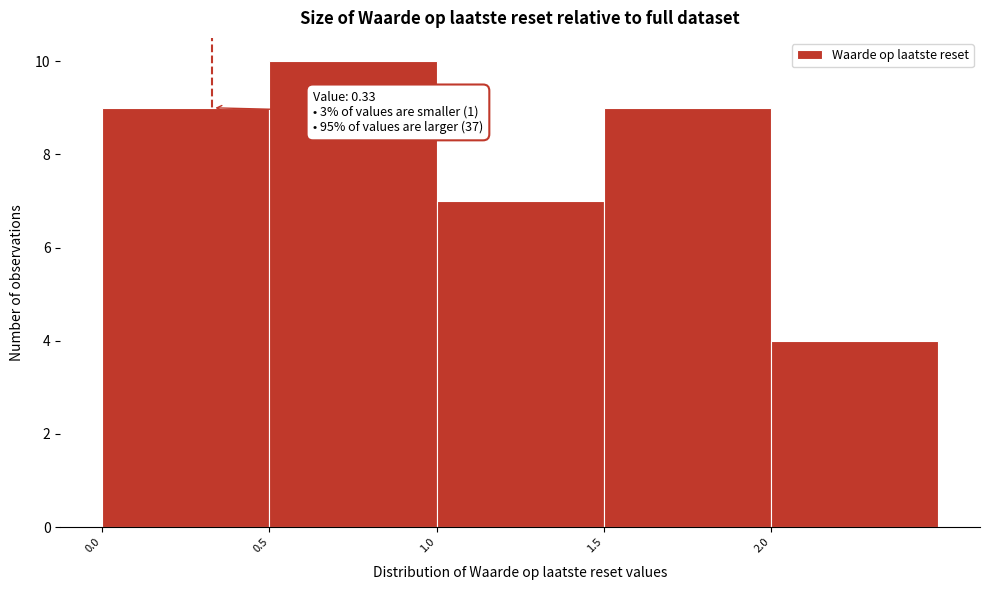

Which range on the x-axis has the tallest bar?

0.5 to 1.0